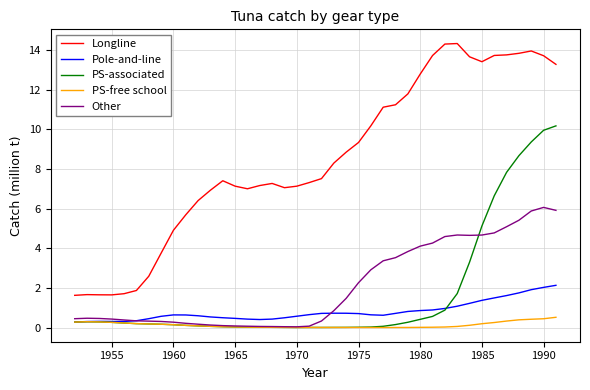

Which series has the largest total across all categories?

Longline